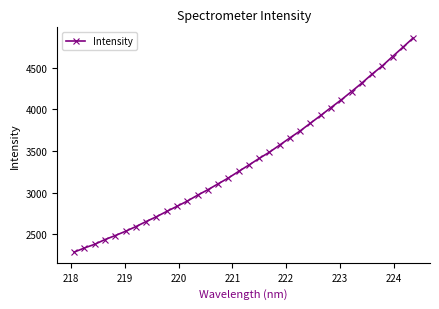

What is the value of the 15th point from the left?

3105.1